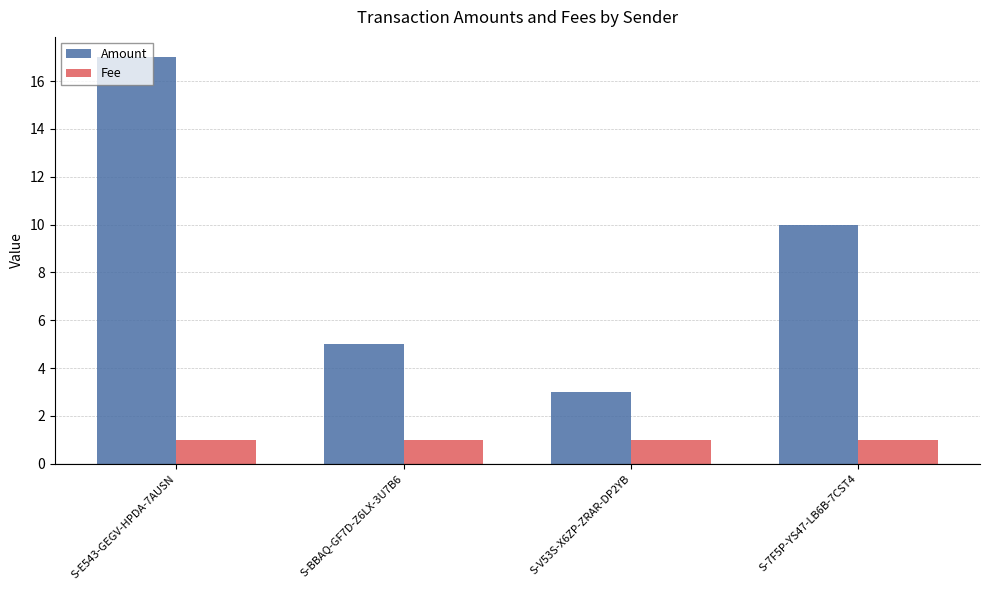

Between S-V53S-X6ZP-ZRAR-DP2YB and S-7F5P-YS47-LB6B-7CST4, which series saw the biggest shift?

Amount